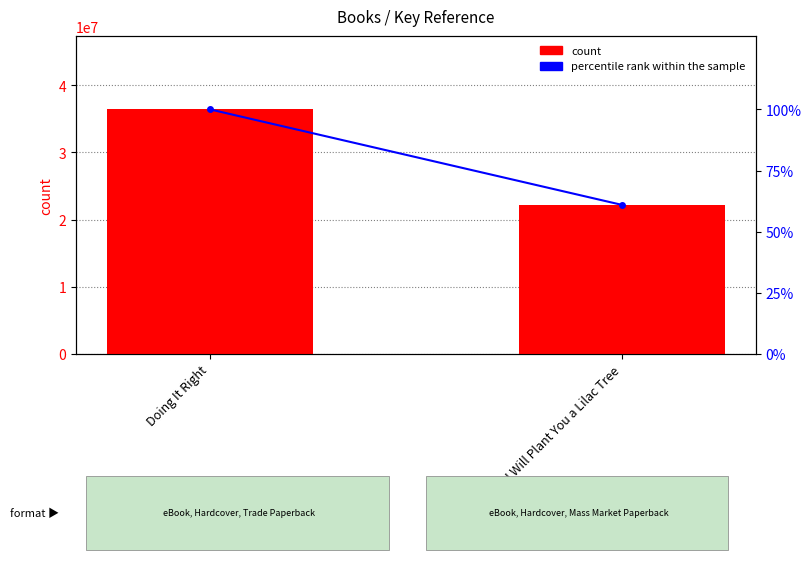

What is the maximum value shown in the chart?

36414336.0